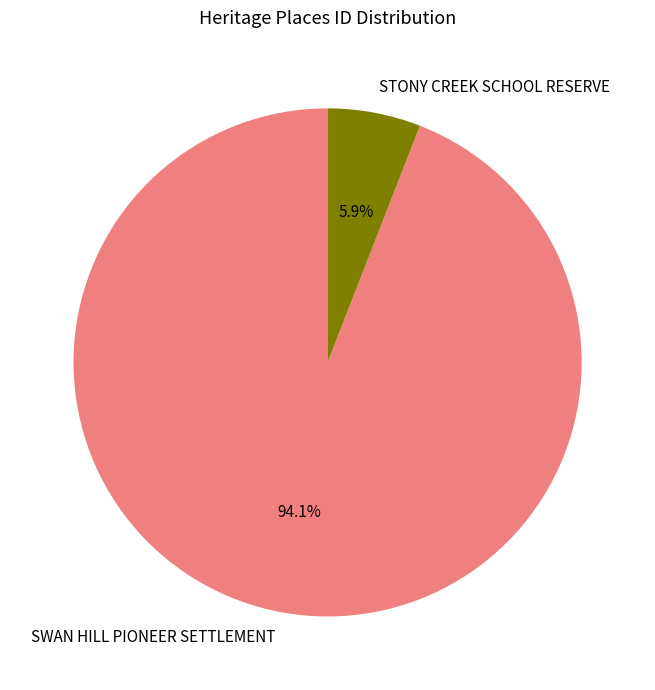

To the nearest percent, what percentage of the pie is SWAN HILL PIONEER SETTLEMENT?

94%